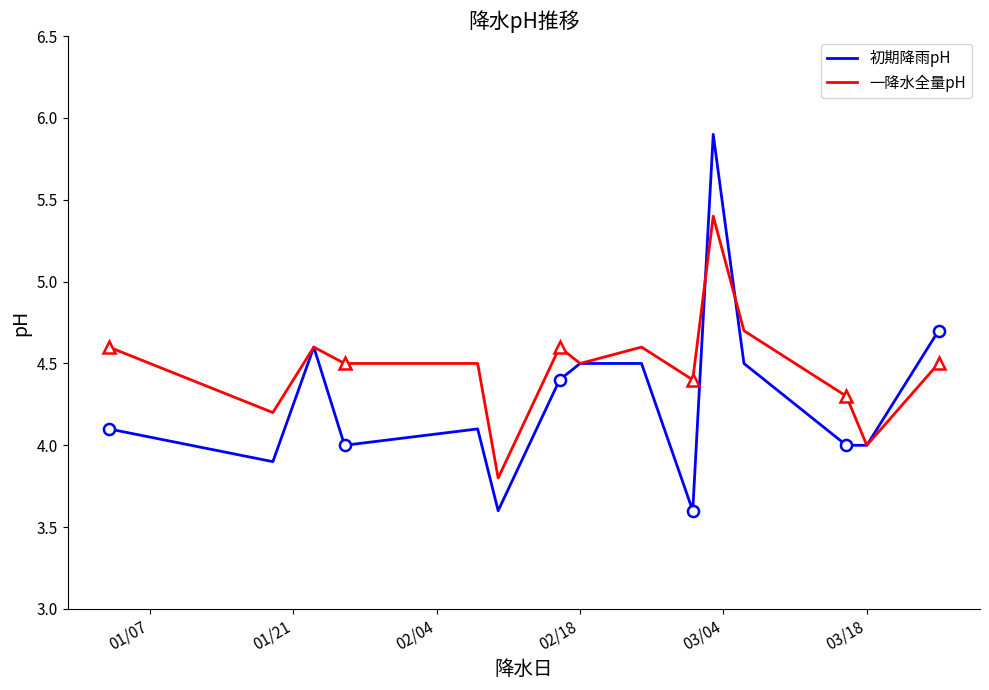

What are all the series names shown in the legend?

初期降雨pH, 一降水全量pH